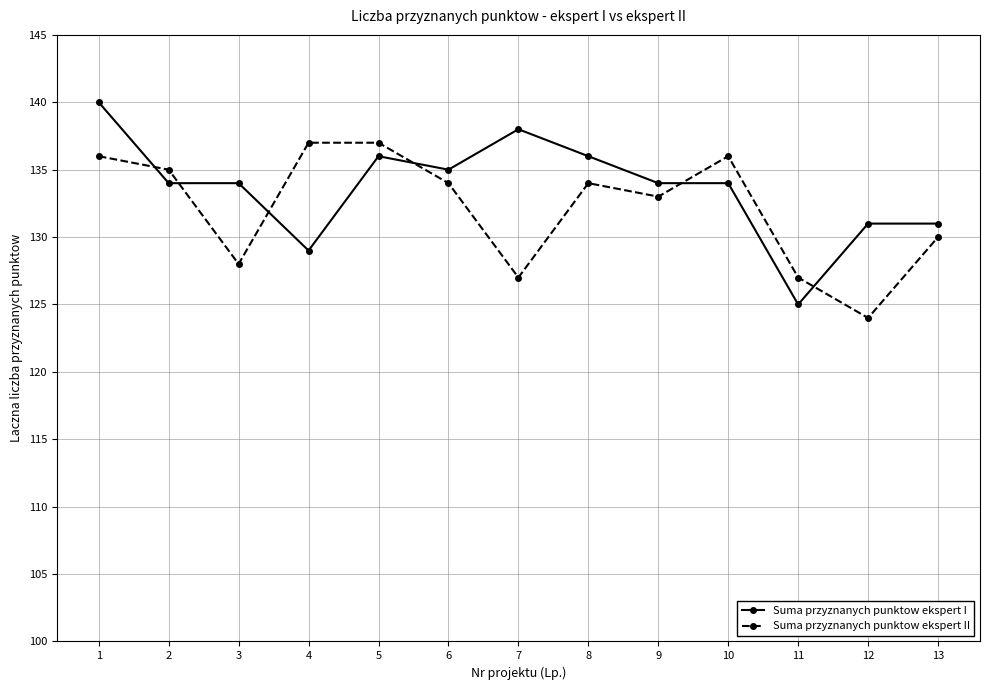

The value of Suma przyznanych punktow ekspert I at 1 is 140. True or false?

True